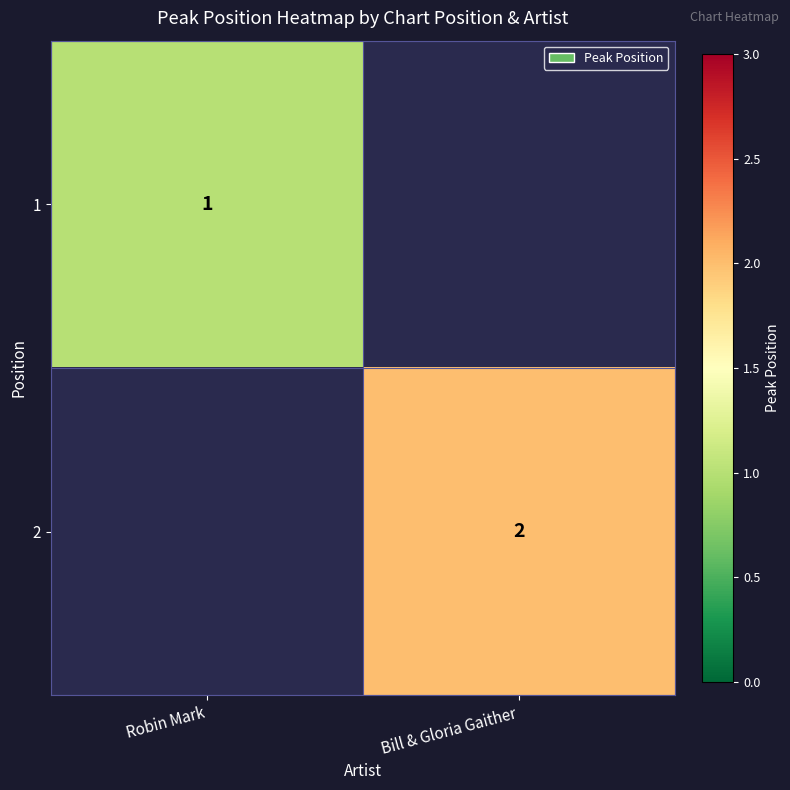

Is it true that 1 equals 2 at Robin Mark?

False